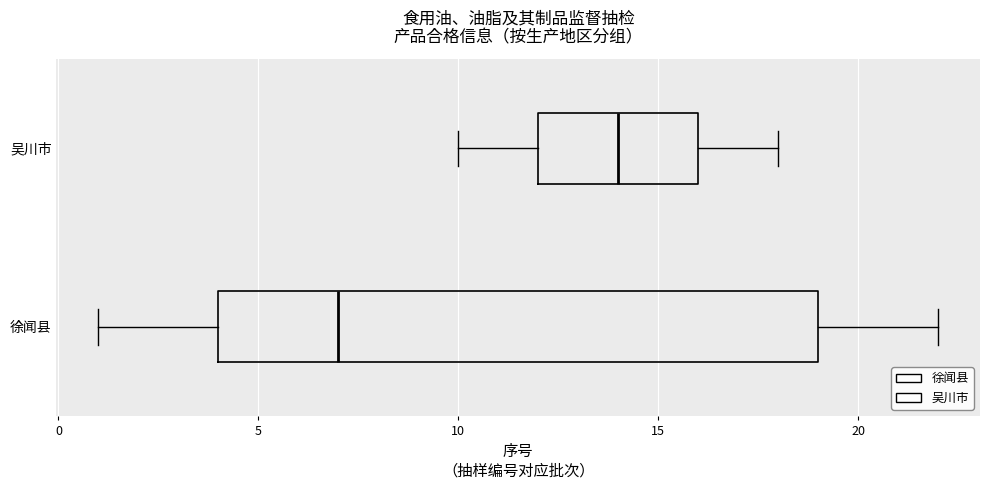

Reading bottom to top, transcribe this box plot: for each box, give where its median line is, the range the box spans, and where its two whiskers end, as read against the x-axis. The values are not printed on the chart, so give them approximately, as read against the axis.

徐闻县: median 7, box 4 to 19, whiskers 1 to 22
吴川市: median 14, box 12 to 16, whiskers 10 to 18